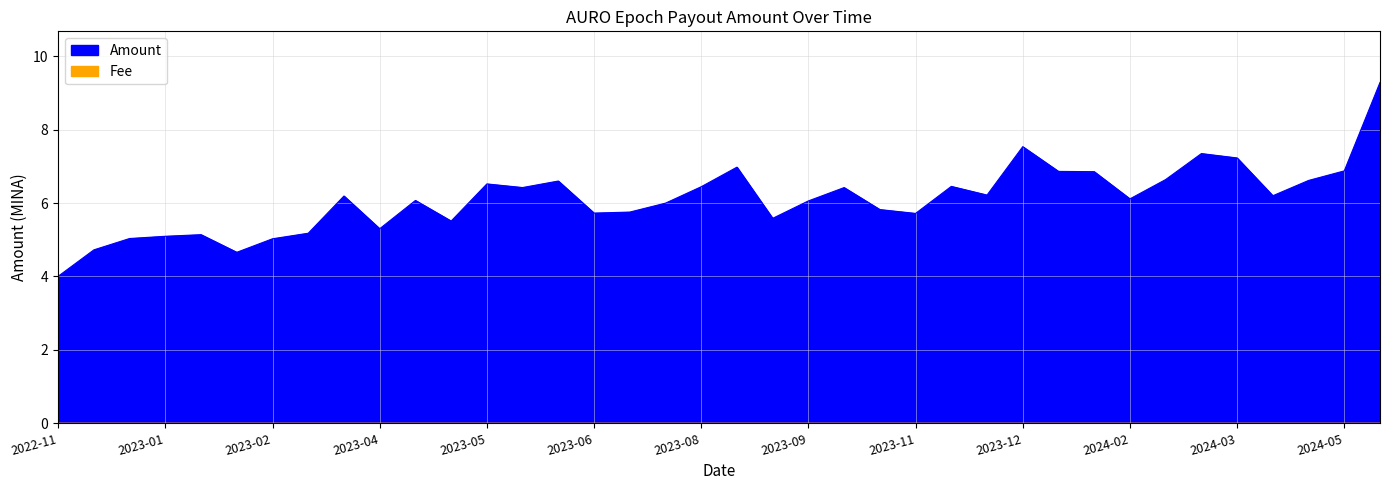

What is the label of the 9th point from the right?

2024-01-24